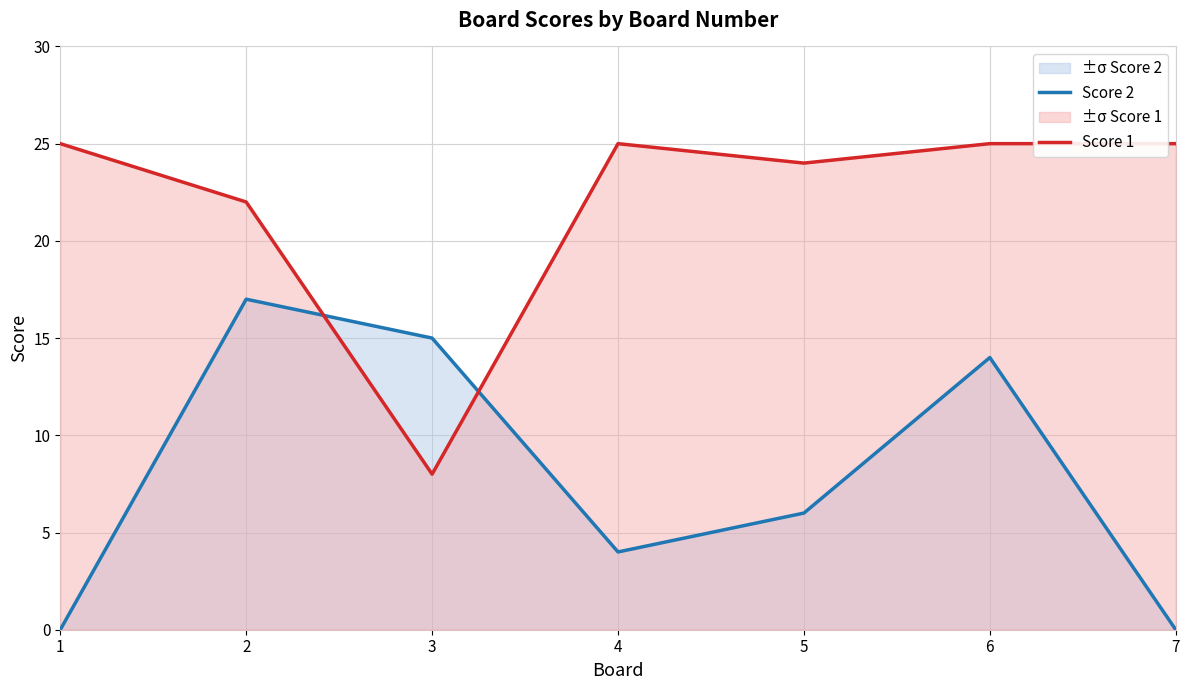

Count the number of categories in the chart.

7